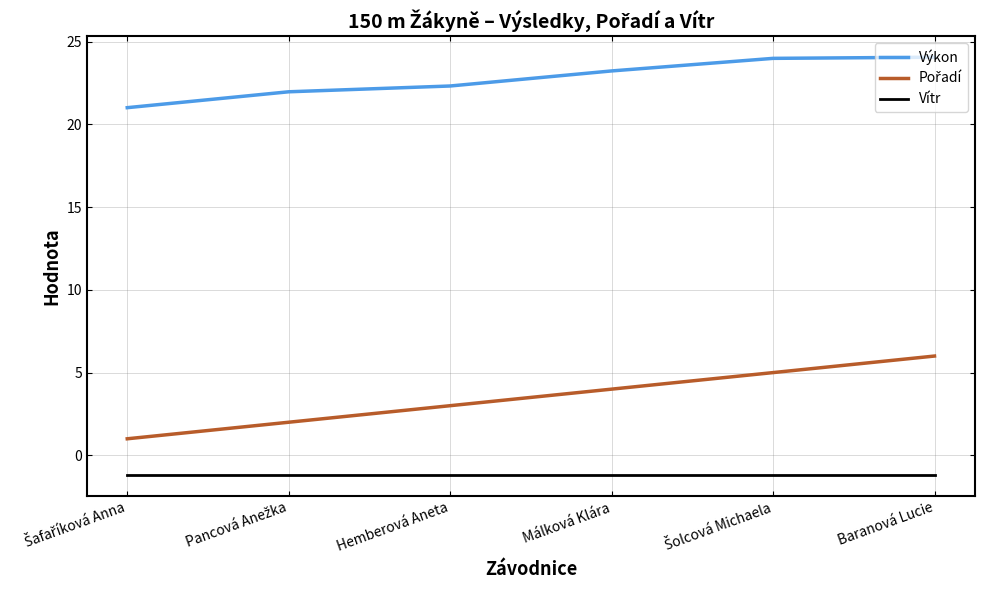

What is the minimum value for Výkon?

21.0